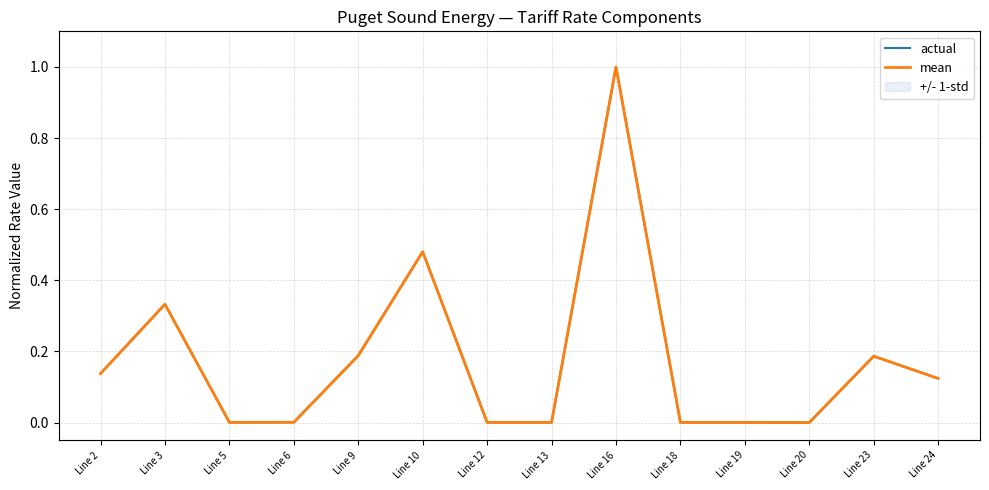

Reading left to right, transcribe all the data shown in this chart.

actual: 0.1	0.3	0.0	0.0	0.2	0.5	0.0	0.0	1.0	0.0	0.0	0.0	0.2	0.1
mean: 0.1	0.3	0.0	0.0	0.2	0.5	0.0	0.0	1.0	0.0	0.0	0.0	0.2	0.1